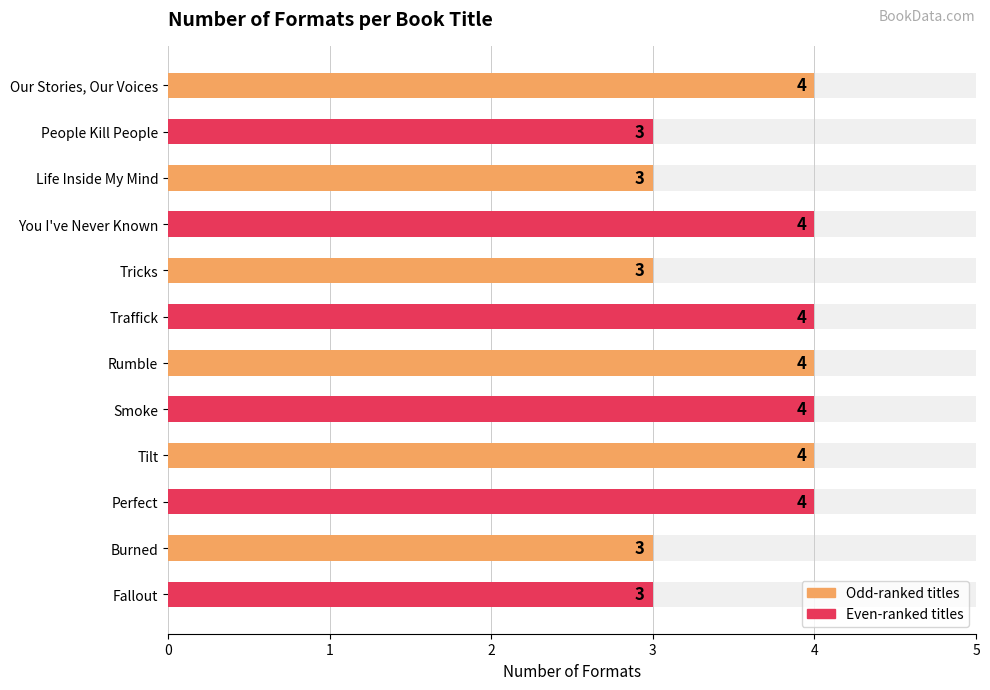

Which has a higher value, Traffick or Fallout?

Traffick